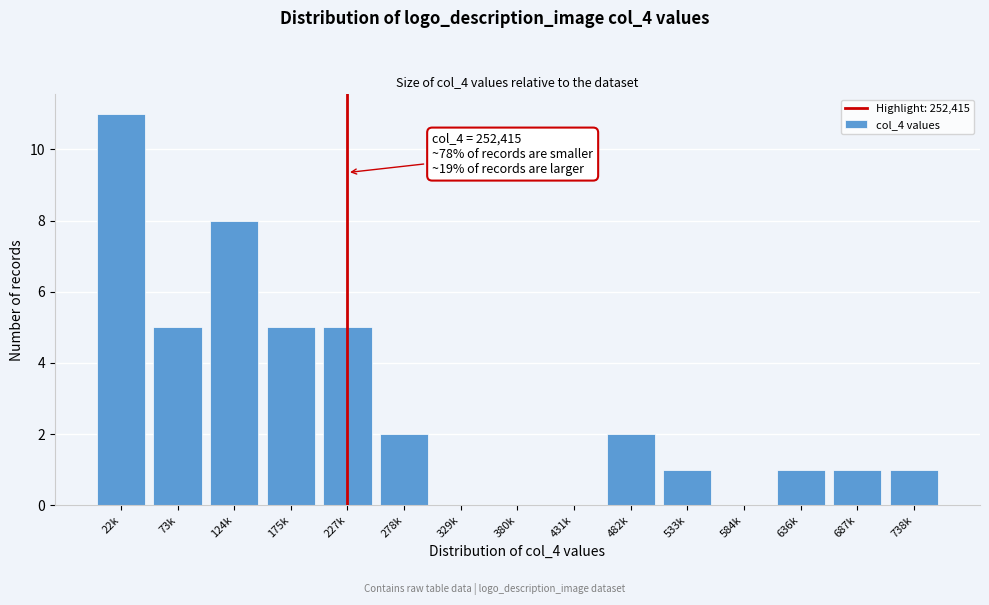

Reading left to right, transcribe all the data shown in this chart.

22k=11	73k=5	124k=8	175k=5	227k=5	278k=2	329k=0	380k=0	431k=0	482k=2	533k=1	584k=0	636k=1	687k=1	738k=1